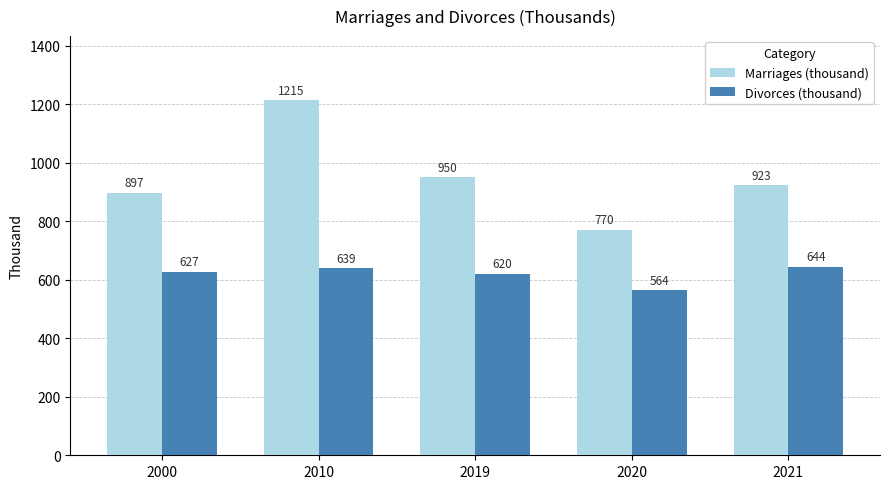

Rank the series at 2000 from highest to lowest value.

Marriages (thousand), Divorces (thousand)